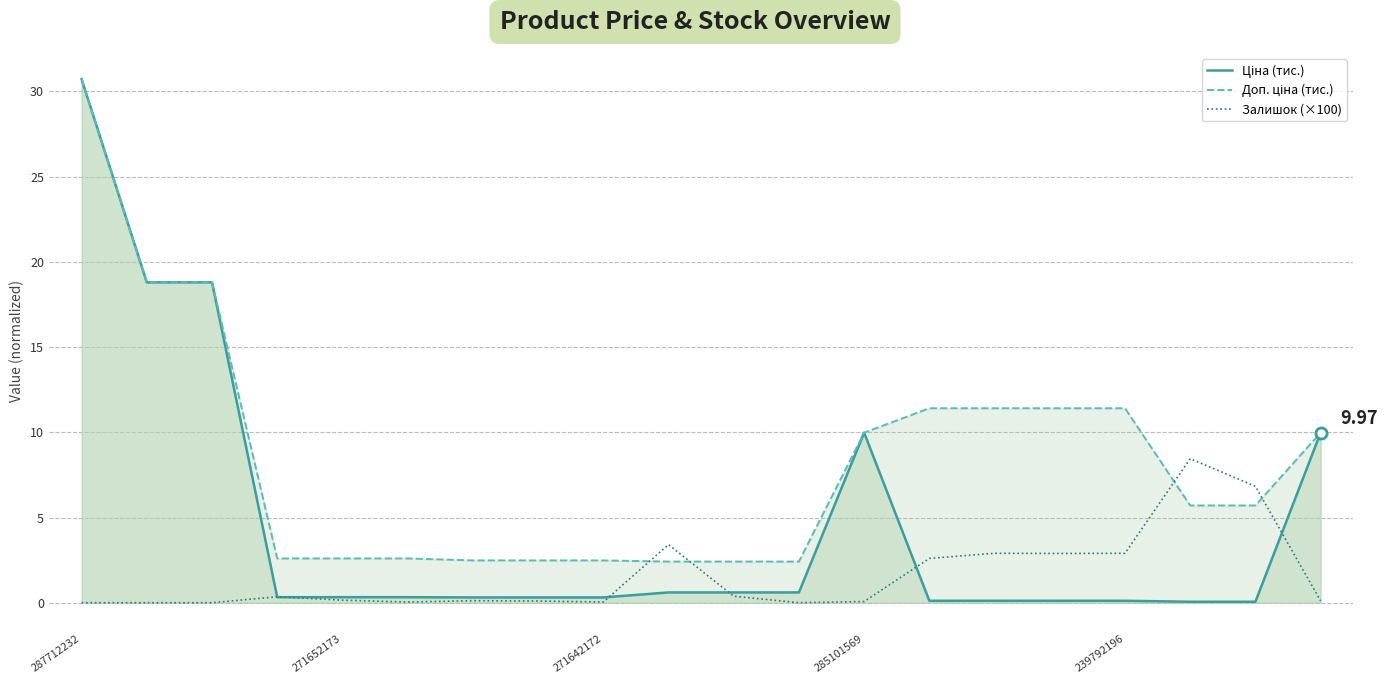

True or false: Доп. ціна (тис.) and Ціна (тис.) cross at least once.

False